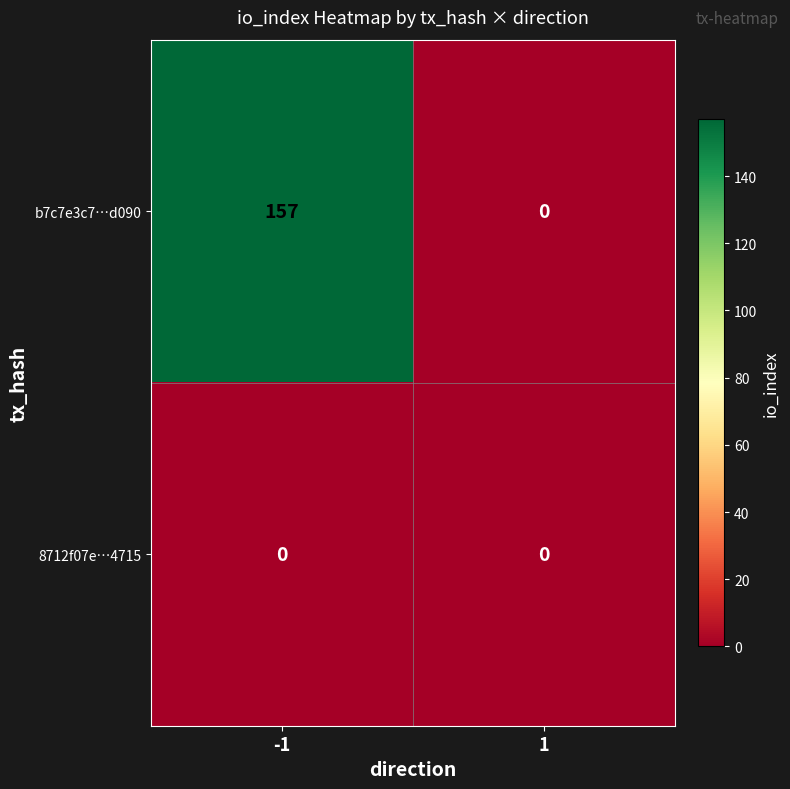

List the series in order of their peak value, highest first.

b7c7e3c7…d090, 8712f07e…4715